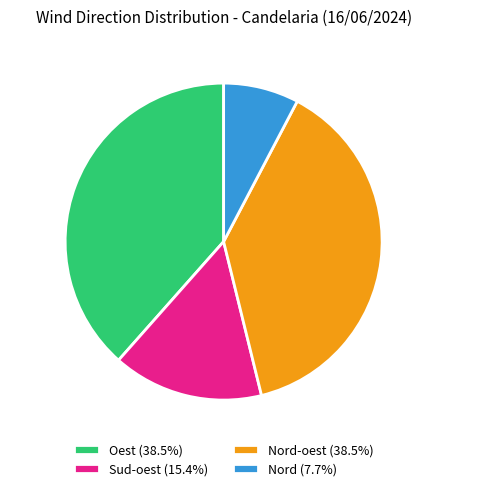

Is there a majority slice in this chart?

No